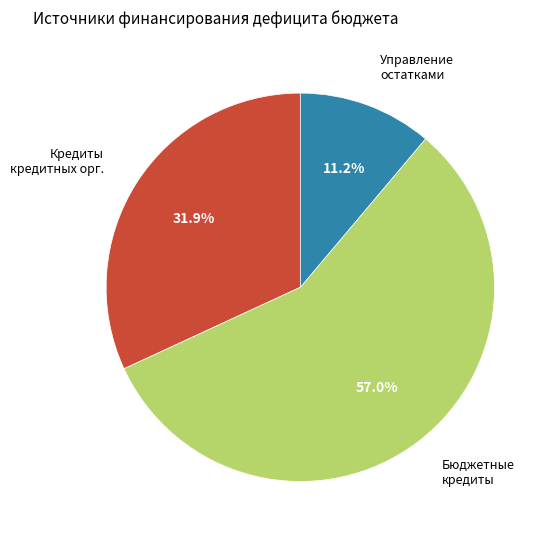

Does any single category account for the majority?

Yes